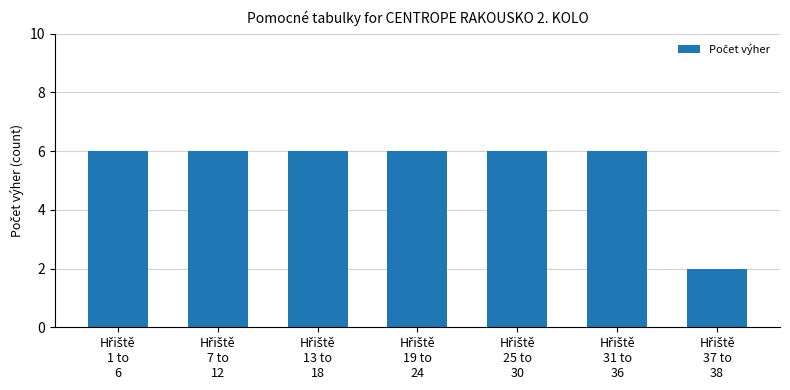

What is the value of the 7th bar from the left?

2